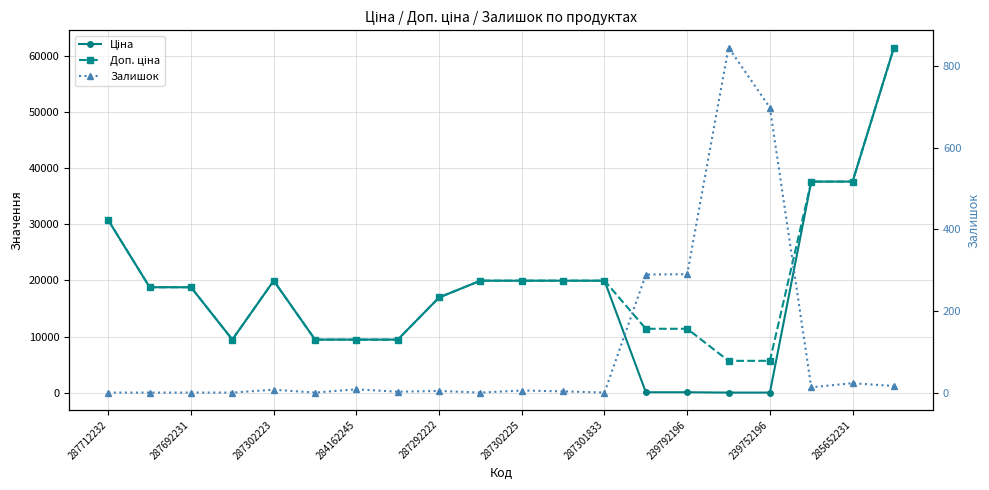

What is the difference between the maximum and minimum values in the Ціна series?

61377.2